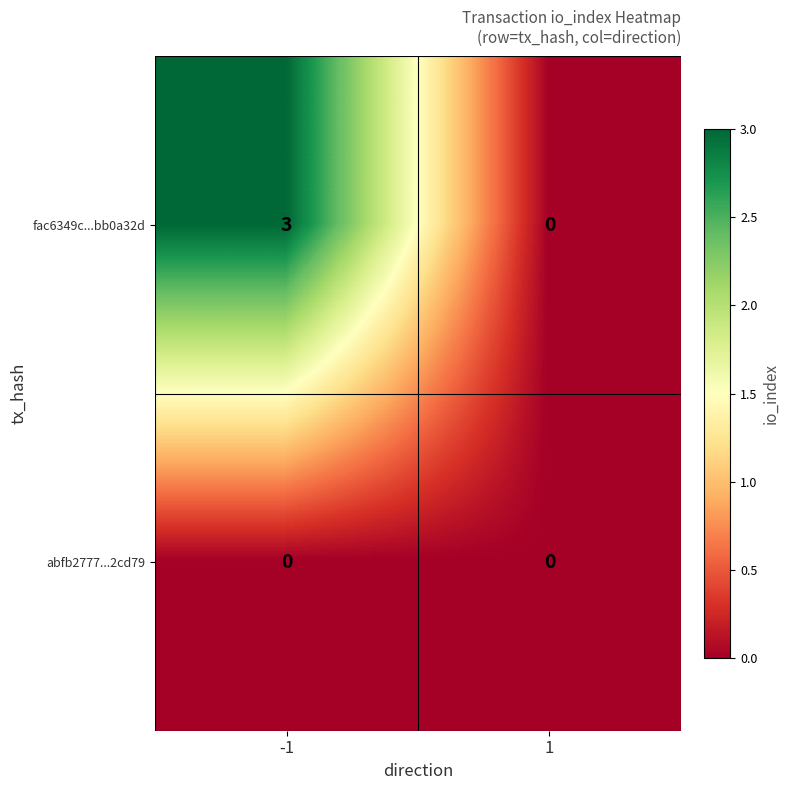

Reading left to right, transcribe all the data shown in this chart.

fac6349c...bb0a32d: -1=3	1=0
abfb2777...2cd79: -1=0	1=0